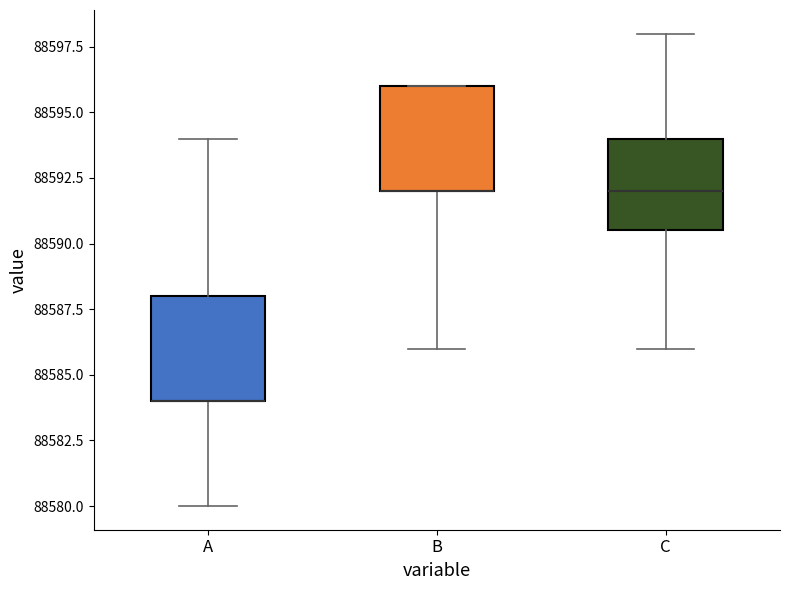

Reading left to right, transcribe this box plot: for each box, give where its median line is, the range the box spans, and where its two whiskers end, as read against the y-axis. The values are not printed on the chart, so give them approximately, as read against the axis.

A: median 88584.0 (drawn on the box's lower edge), box 88584.0 to 88588.0, whiskers 88580.0 to 88594.0
B: median 88592.0 (drawn on the box's lower edge), box 88592.0 to 88596.0, whiskers 88586.0 to 88596.0
C: median 88592.0, box 88590.5 to 88594.0, whiskers 88586.0 to 88598.0